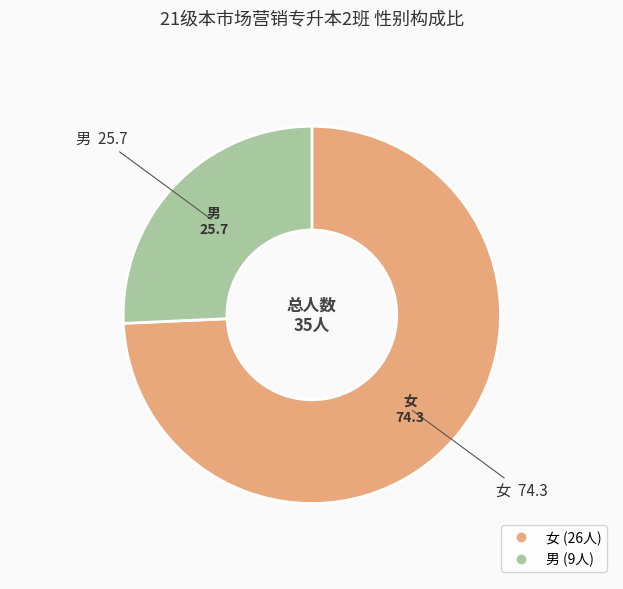

Rank the categories by value from lowest to highest.

男, 女